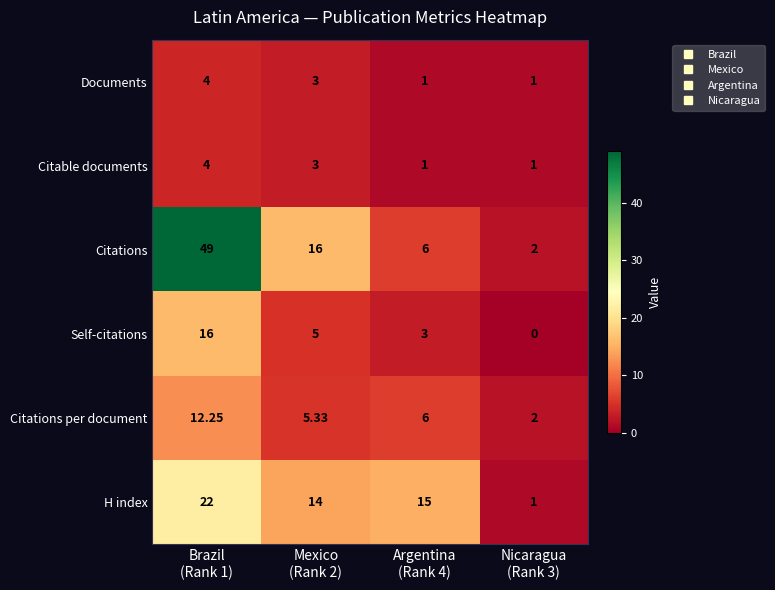

At which category does the chart reach its minimum across all series?

Nicaragua
(Rank 3)